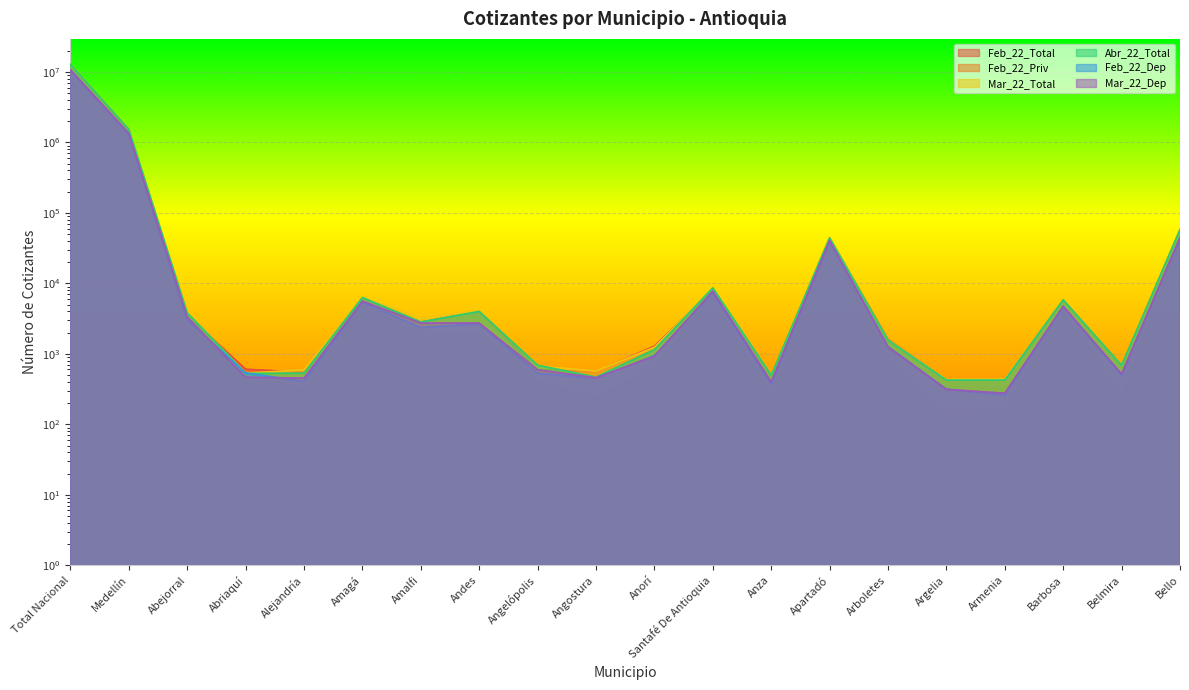

True or false: Feb_22_Total has a value of 9886 at Amagá.

False